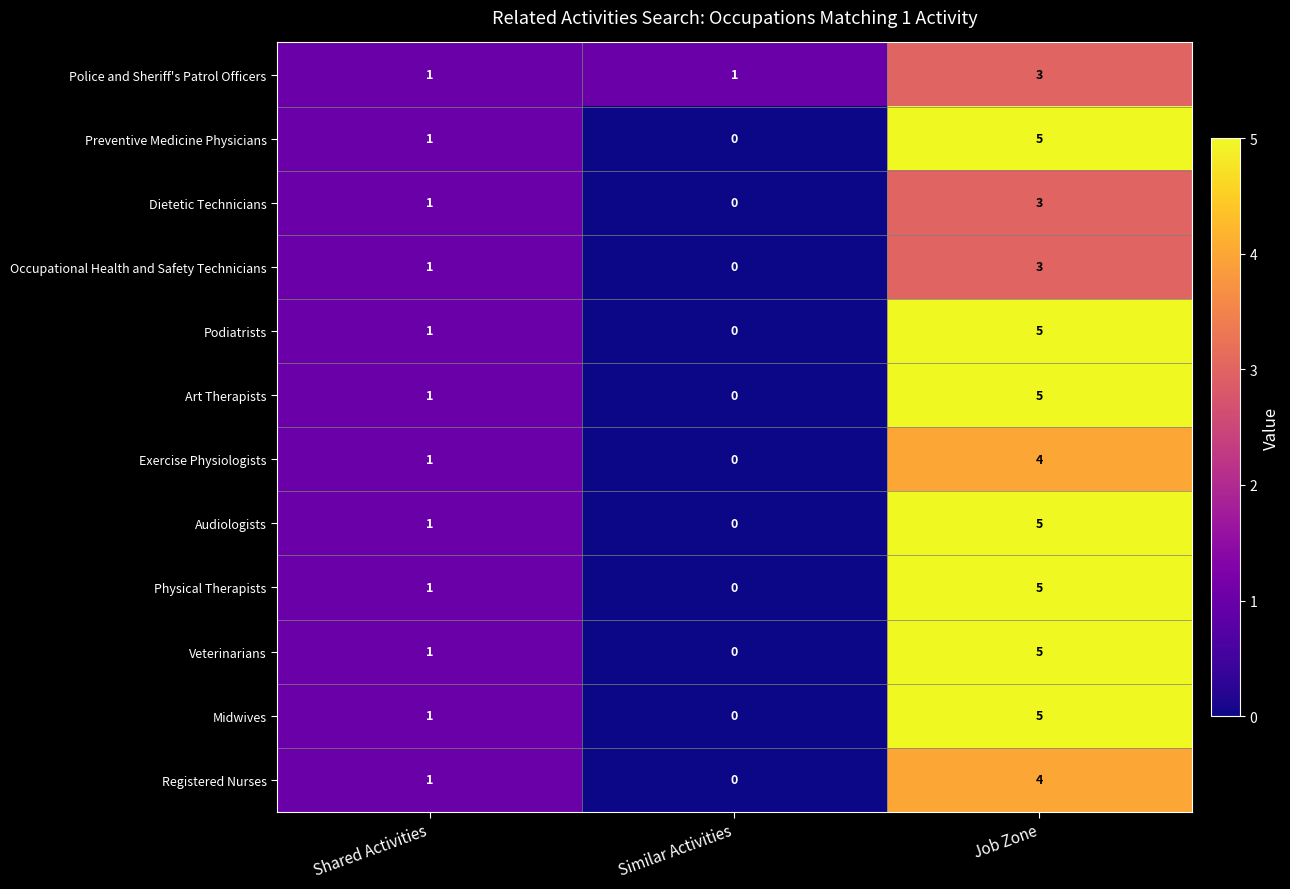

What is the sum of all Dietetic Technicians values?

4